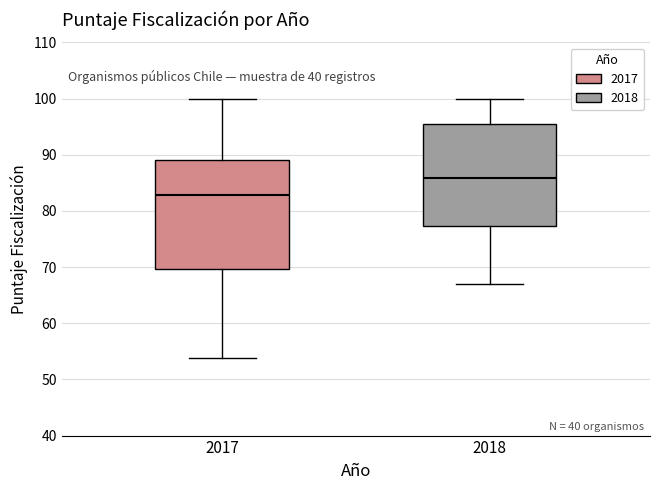

Which box has the lowest median line?

2017